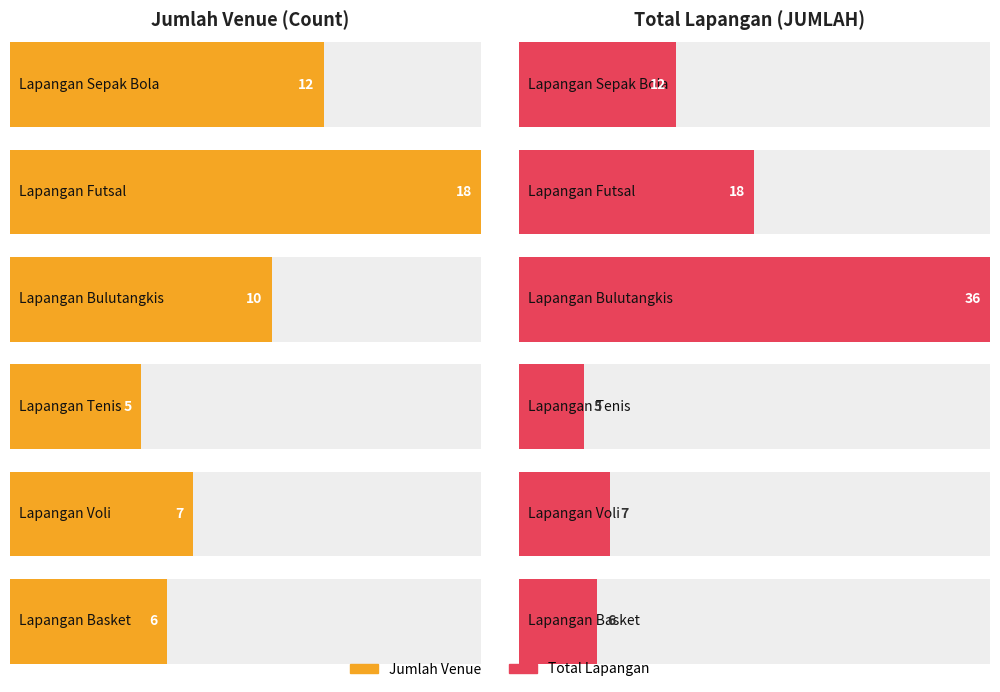

Is it true that Lapangan Basket equals 4 at Lapangan Futsal?

False